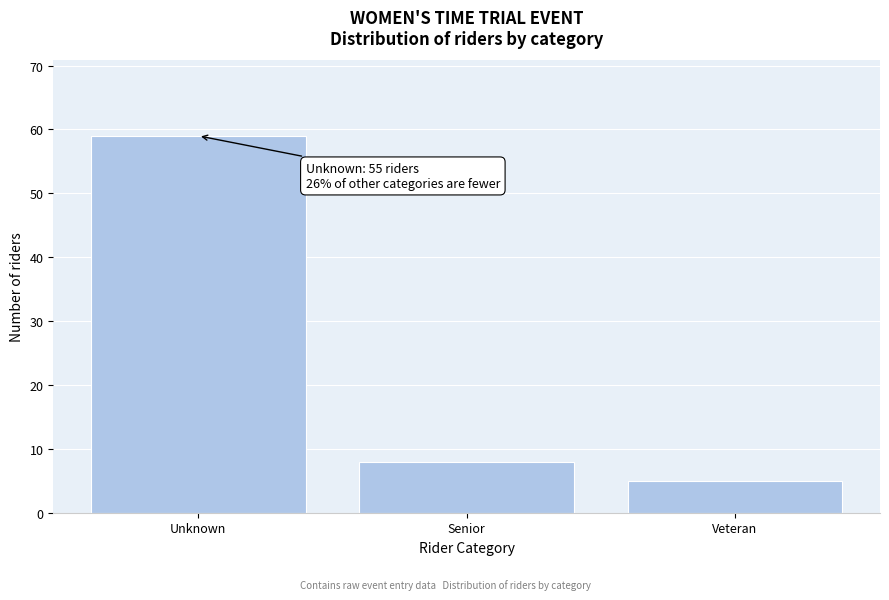

Reading left to right, what are all the values shown in this chart?

59	8	5